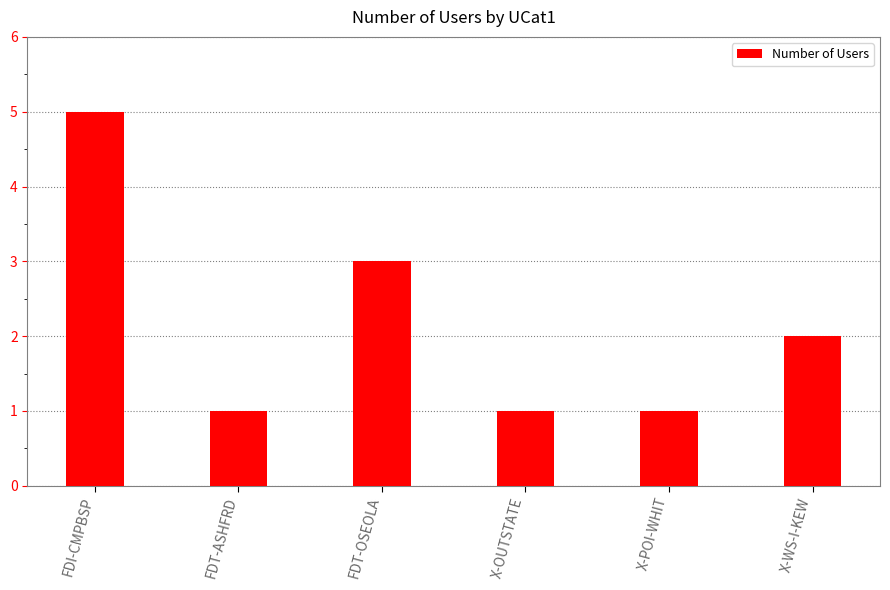

How many data points are less than 2?

3